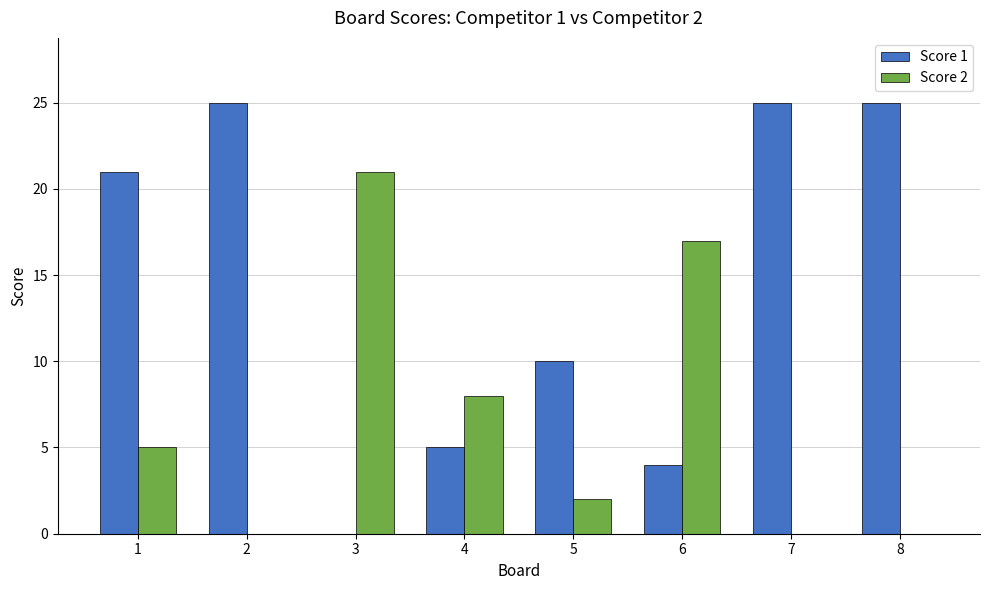

Which series has the widest spread of values?

Score 1